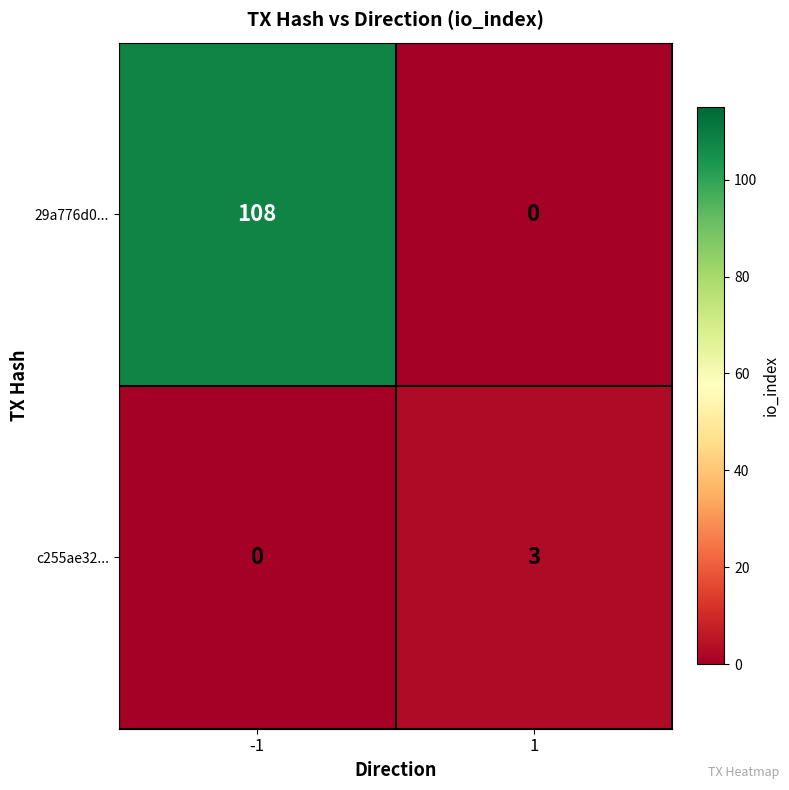

At -1, list the series in order from largest to smallest.

29a776d0..., c255ae32...